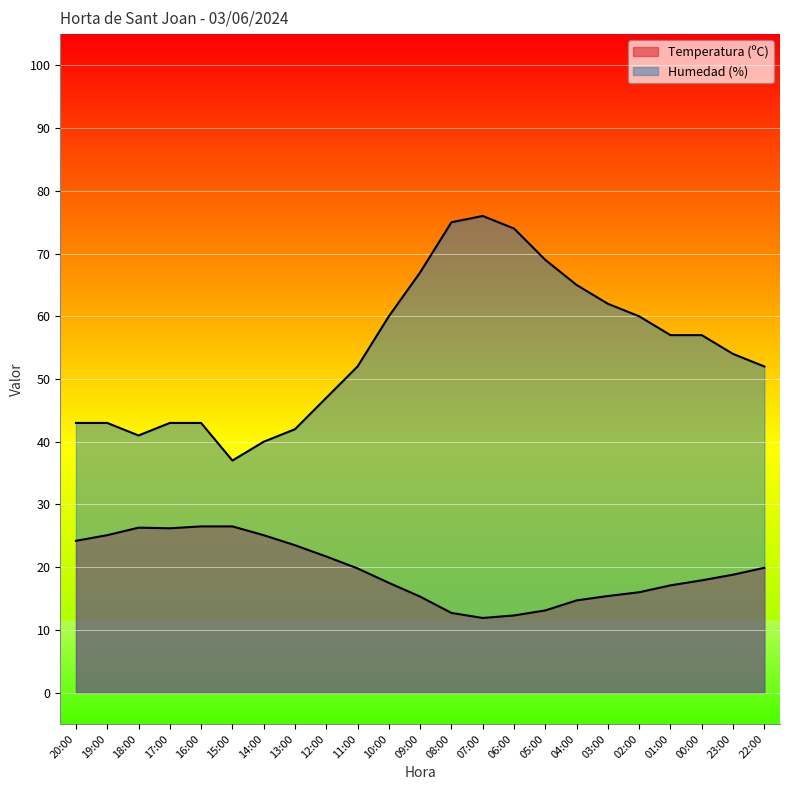

At which label does Temperatura (ºC) first exceed 18?

20:00